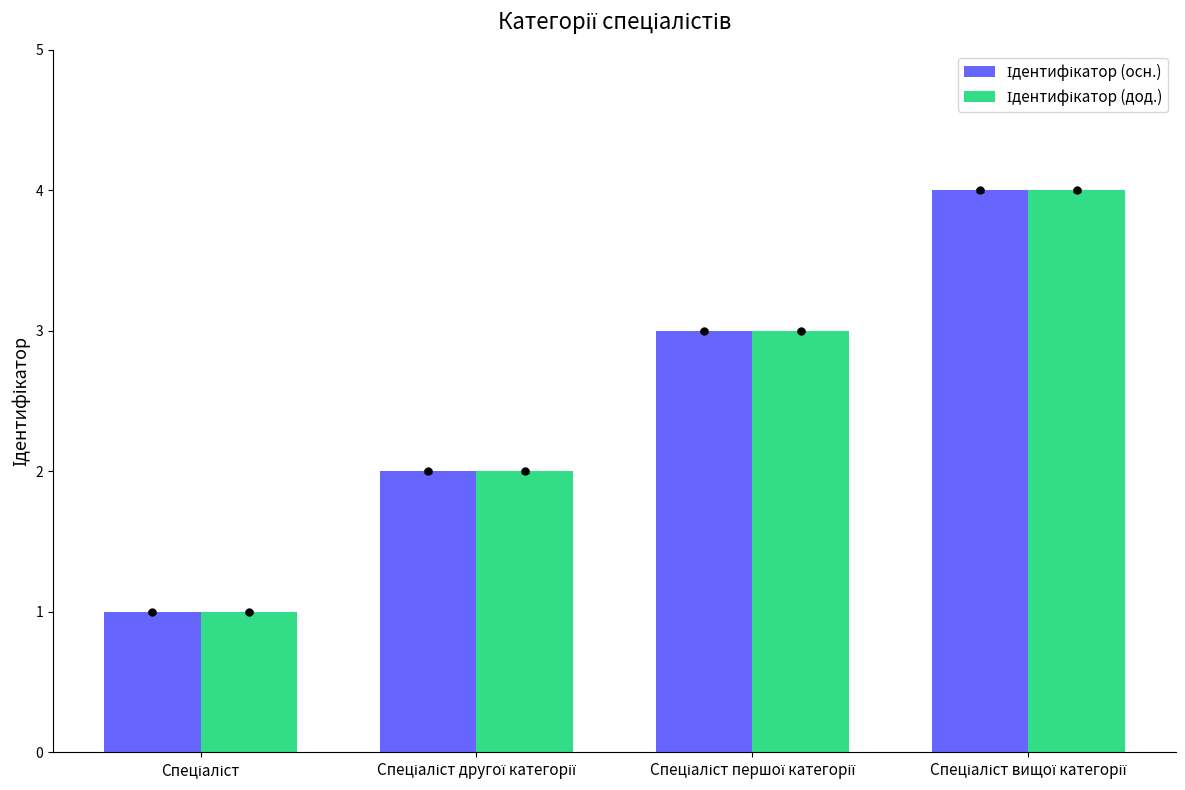

Where does the Ідентифікатор (дод.) series first go above 3?

Спеціаліст вищої категорії